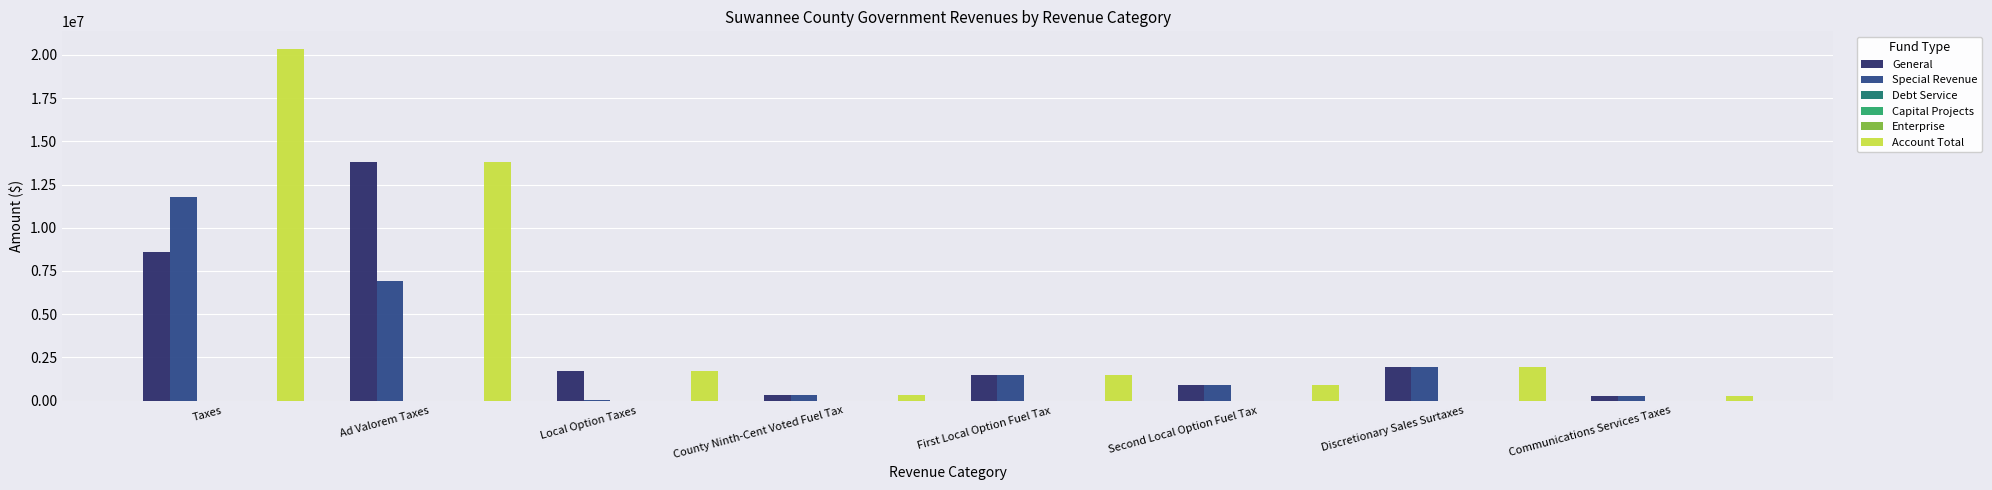

Does the chart contain any negative values?

No